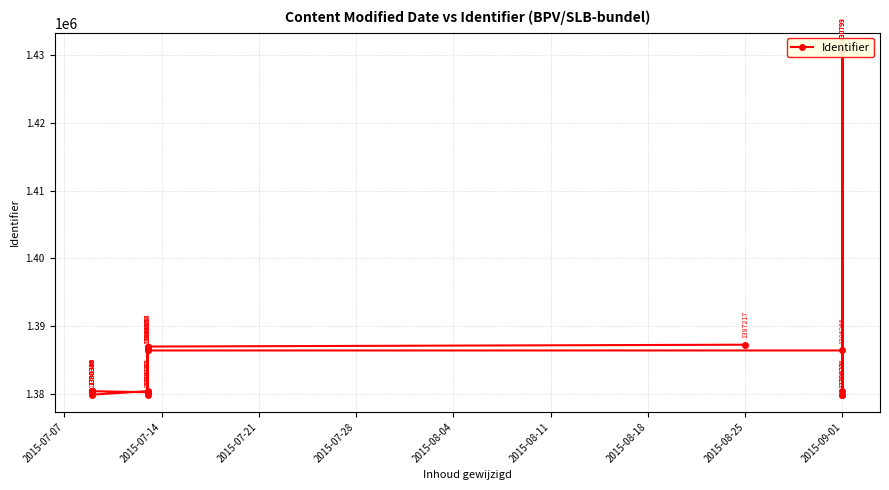

What is the minimum value shown in the chart?

1379823